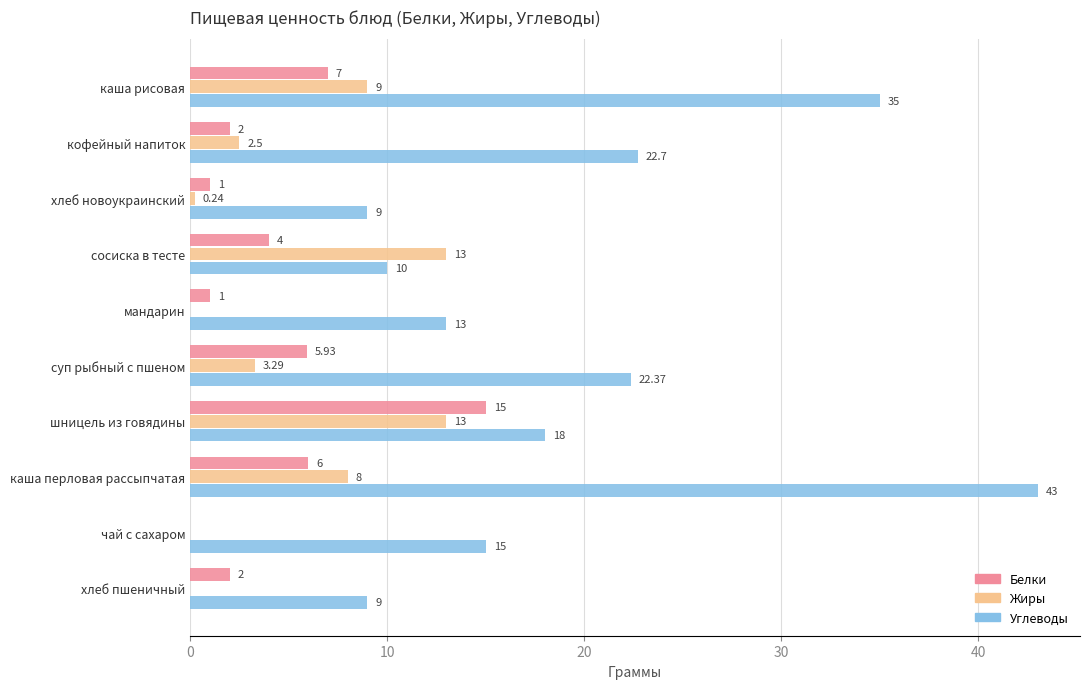

What is the total value across all series at каша рисовая?

51.0